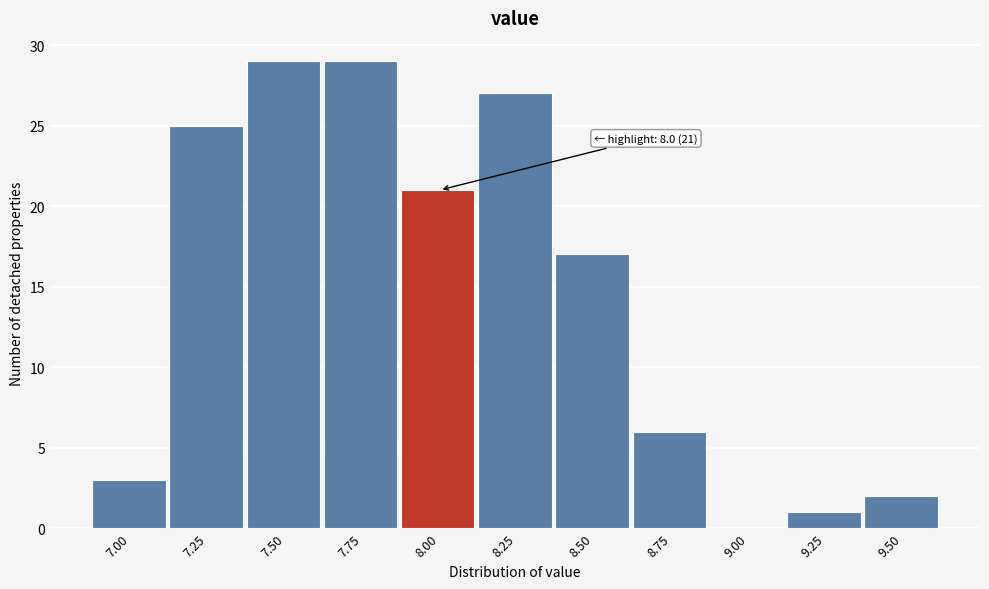

Reading left to right, transcribe all the data shown in this chart.

7.00=3	7.25=25	7.50=29	7.75=29	8.00=21	8.25=27	8.50=17	8.75=6	9.00=0	9.25=1	9.50=2